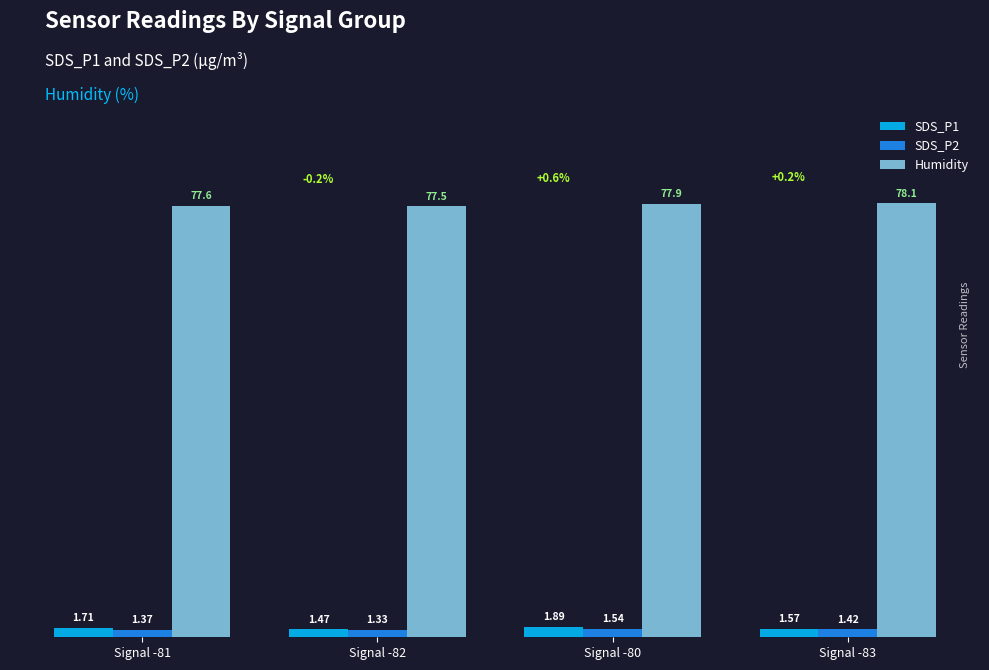

List the labels in order of Humidity value, largest first.

Signal -83, Signal -80, Signal -81, Signal -82